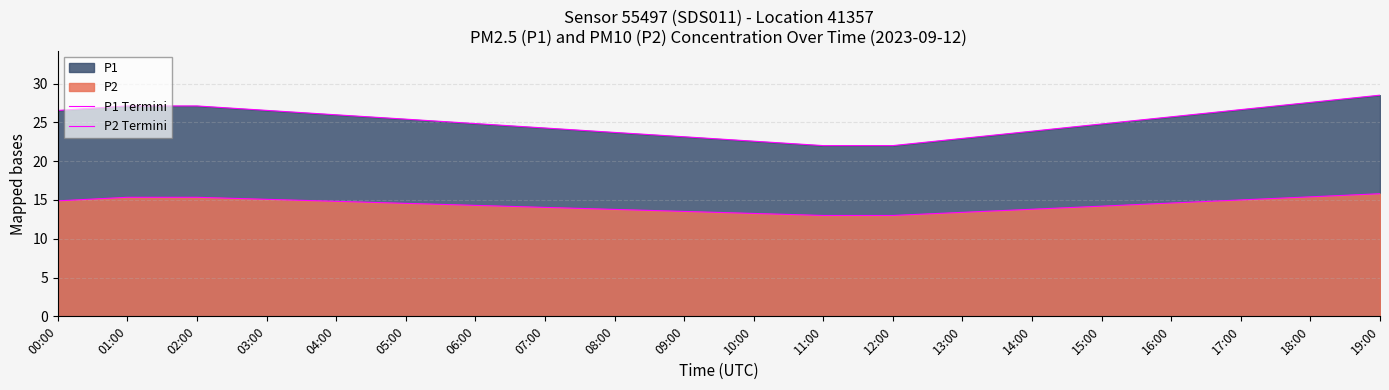

Where does the P2 Termini series first go above 14?

00:00